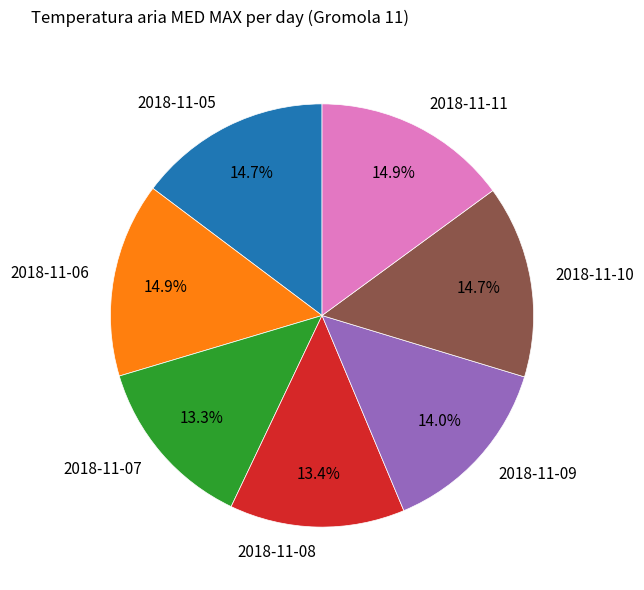

To the nearest percent, what is the difference between the largest and smallest slice percentages?

2%